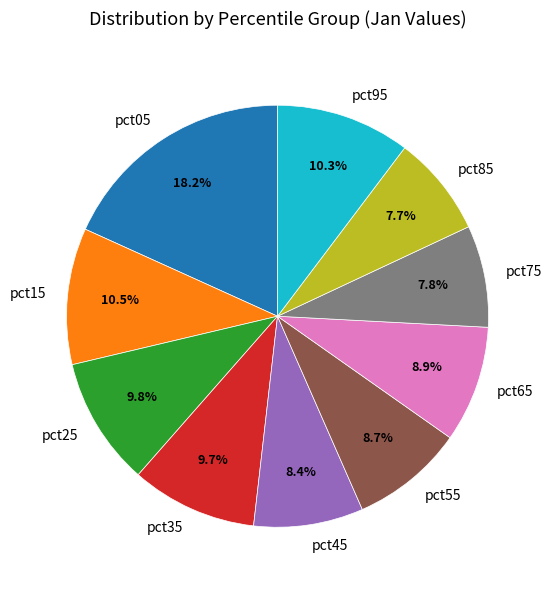

What percentage do pct05 and pct15 together represent?

28.7%